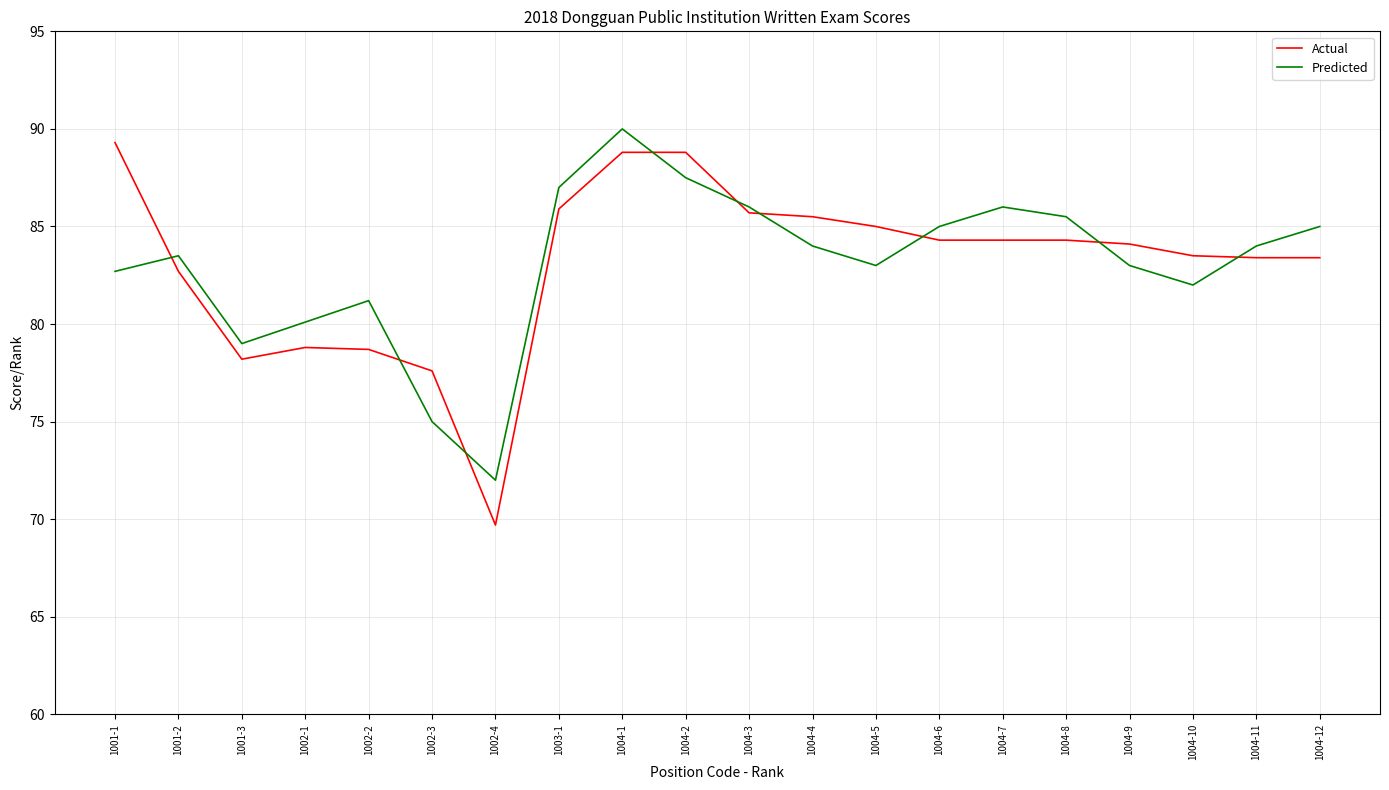

What is the difference between the maximum and minimum values in the Actual series?

19.6